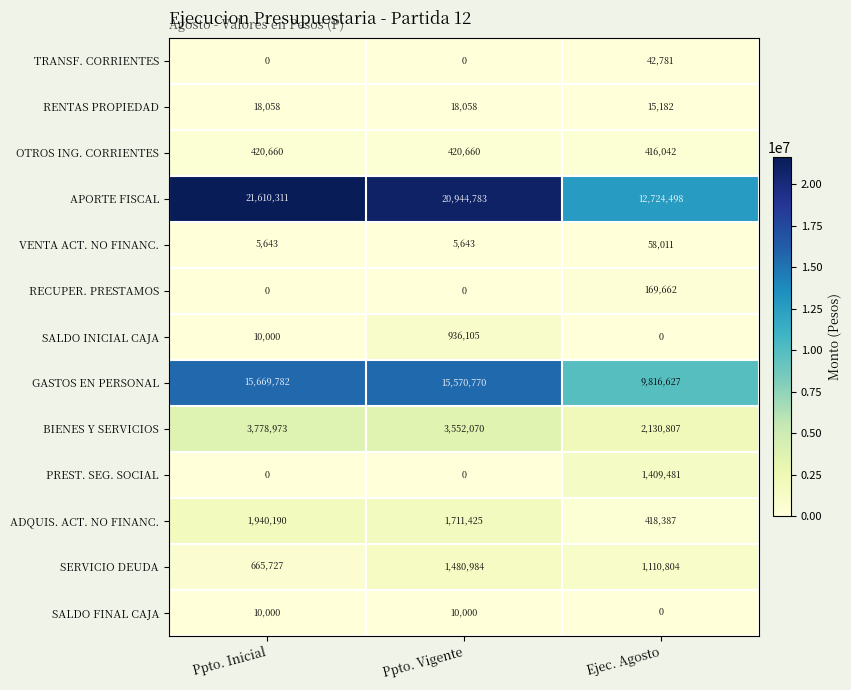

At which category does the chart reach its peak across all series?

Ppto. Inicial